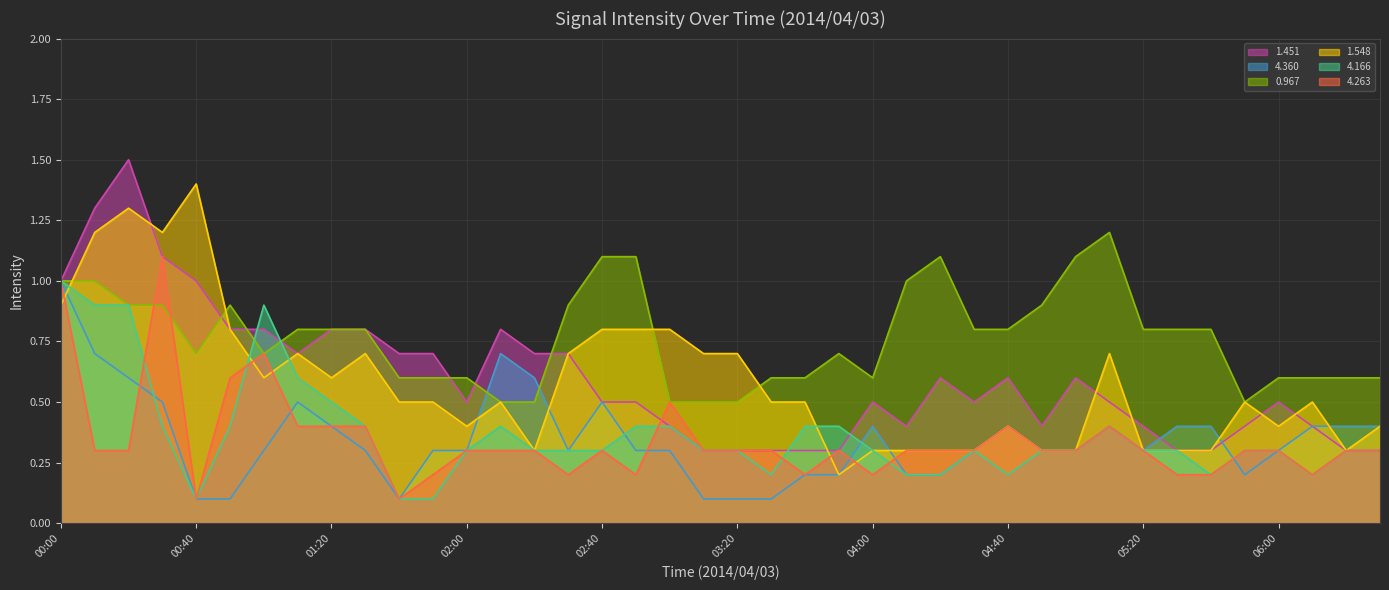

What is the spread (max minus min) of values at 03:20?

0.6